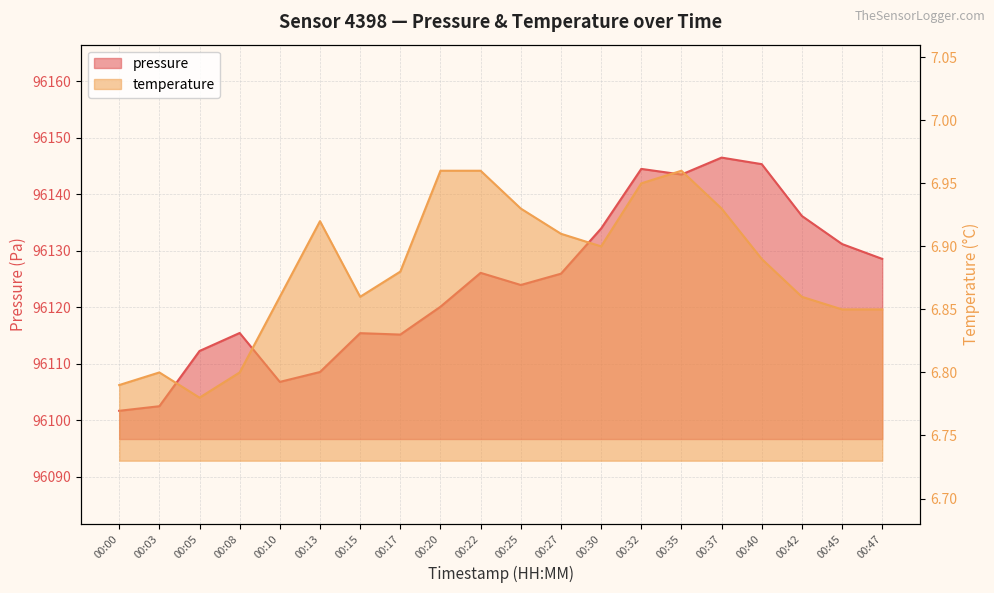

At how many categories does at least one series exceed 61887?

20